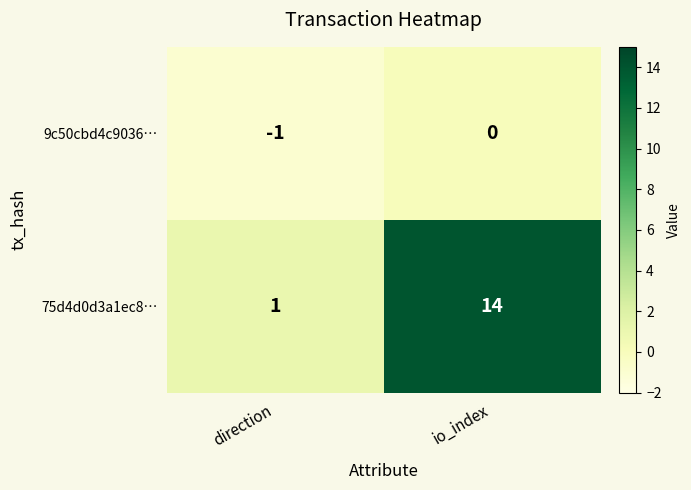

List the series in order of their overall mean, highest first.

75d4d0d3a1ec8…, 9c50cbd4c9036…